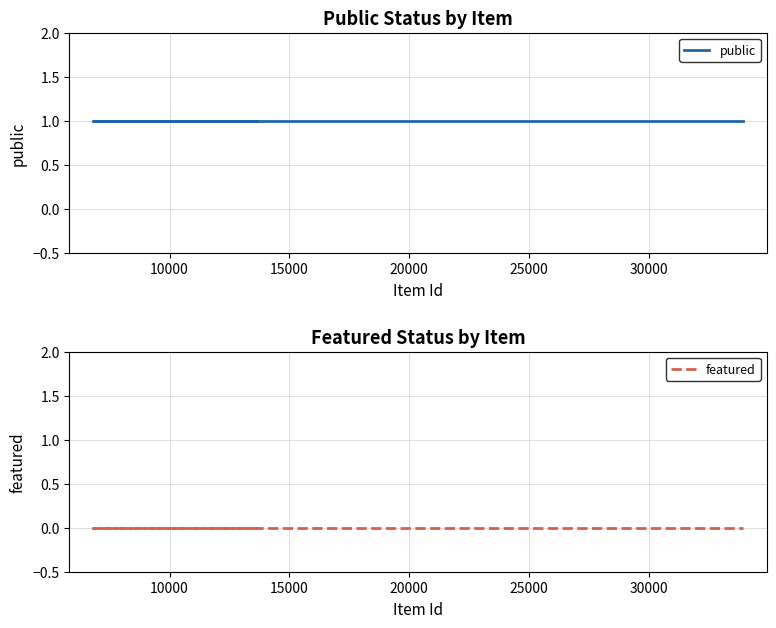

Reading left to right, transcribe all the data shown in this chart.

public: 1	1	1	1	1	1	1	1	1
featured: 0	0	0	0	0	0	0	0	0